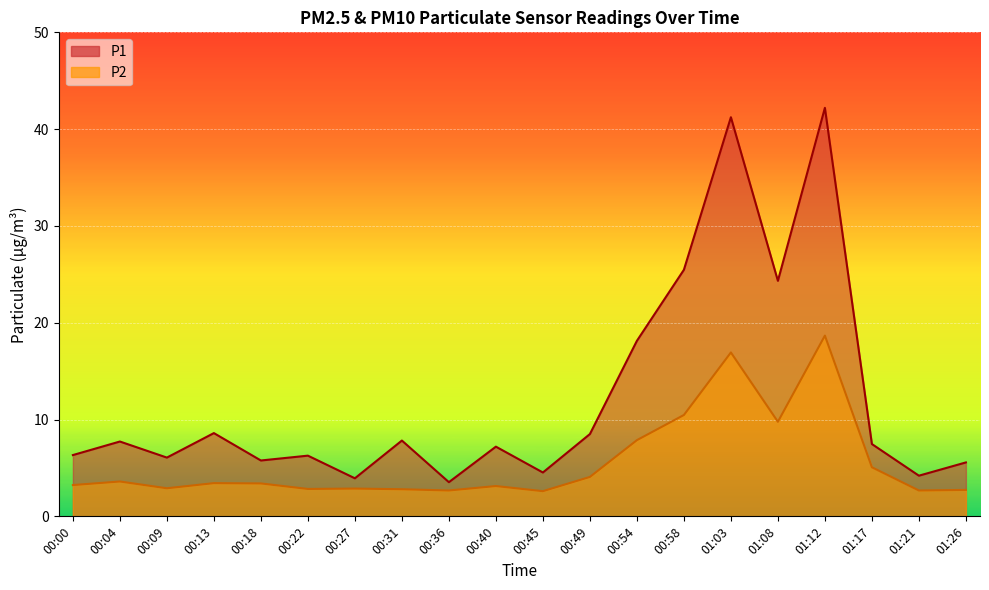

What is the label of the 14th point from the right?

00:27